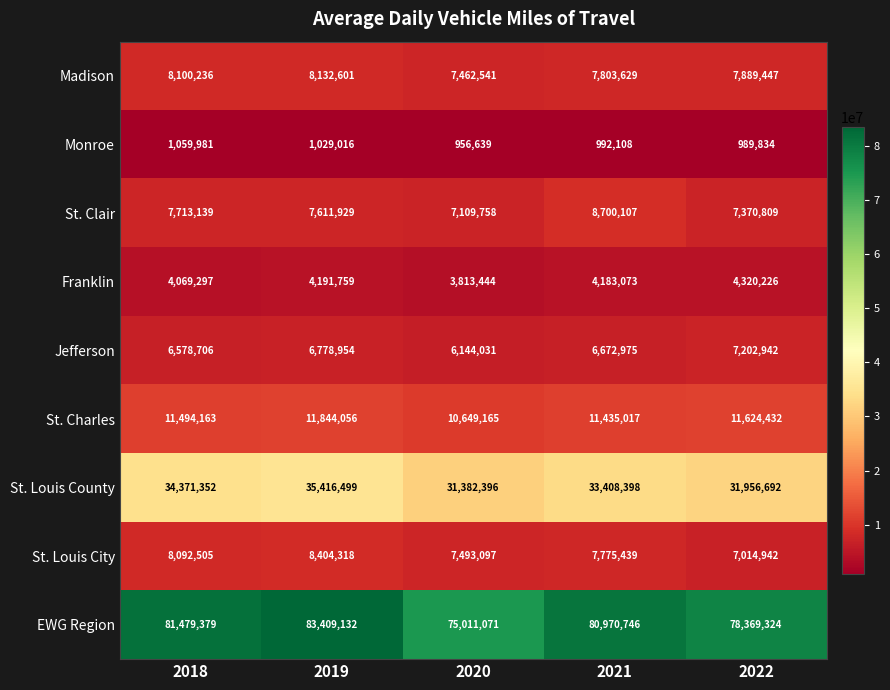

At which label is St. Louis City closest to 7709630?

2021